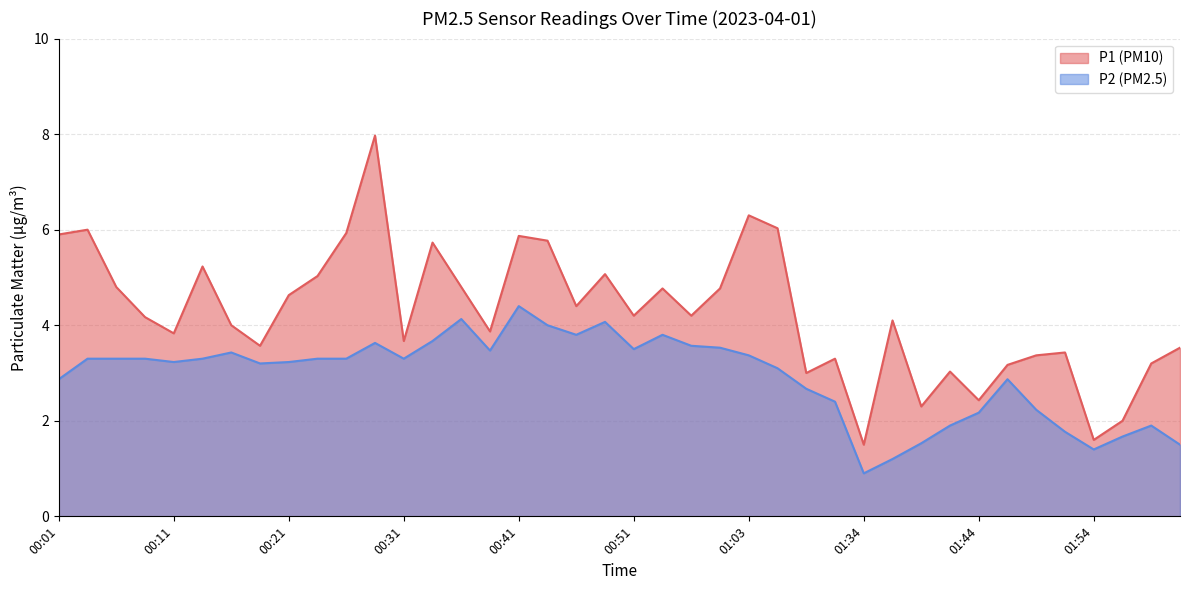

At which label is P1 closest to 4?

00:16